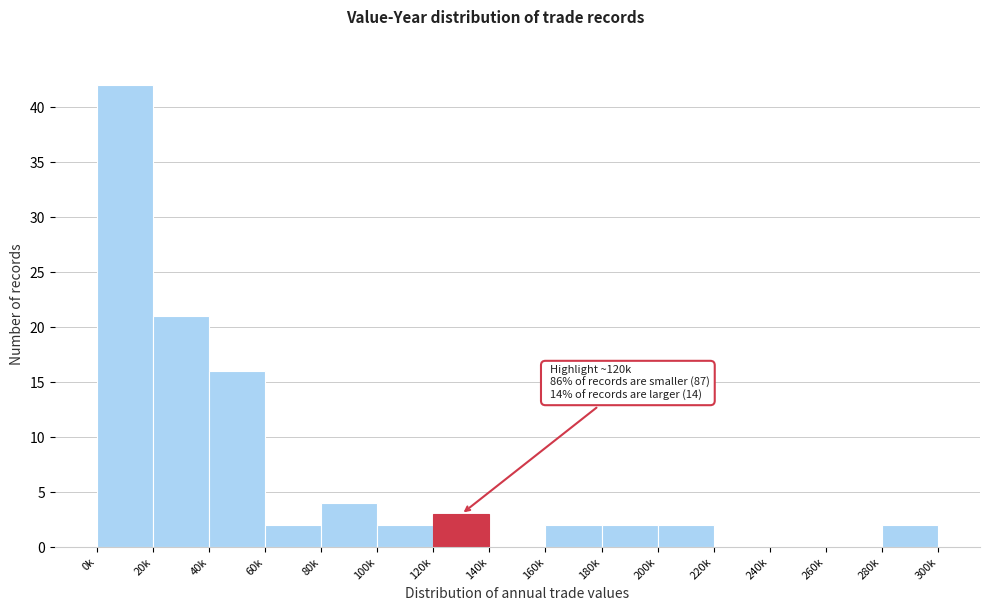

Reading left to right, what are all the values shown in this chart?

0k=42	20k=21	40k=16	60k=2	80k=4	100k=2	120k=3	140k=0	160k=2	180k=2	200k=2	220k=0	240k=0	260k=0	280k=2